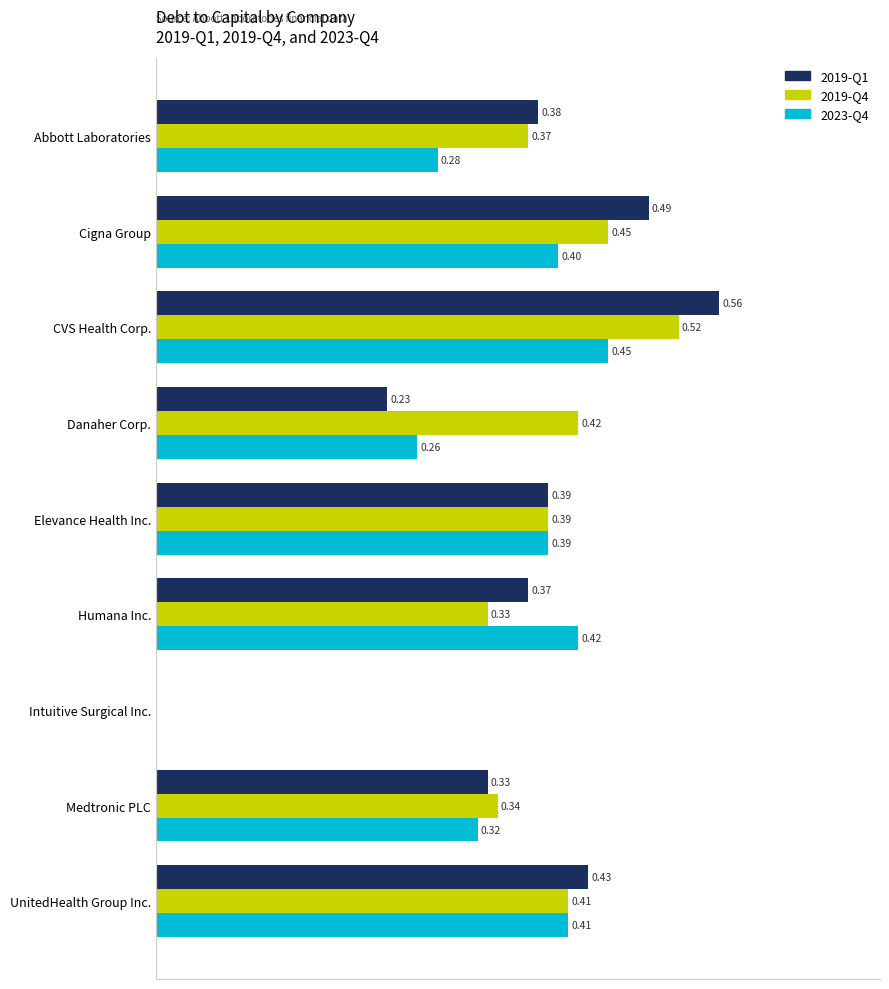

Which category has the highest value across all series?

CVS Health Corp.